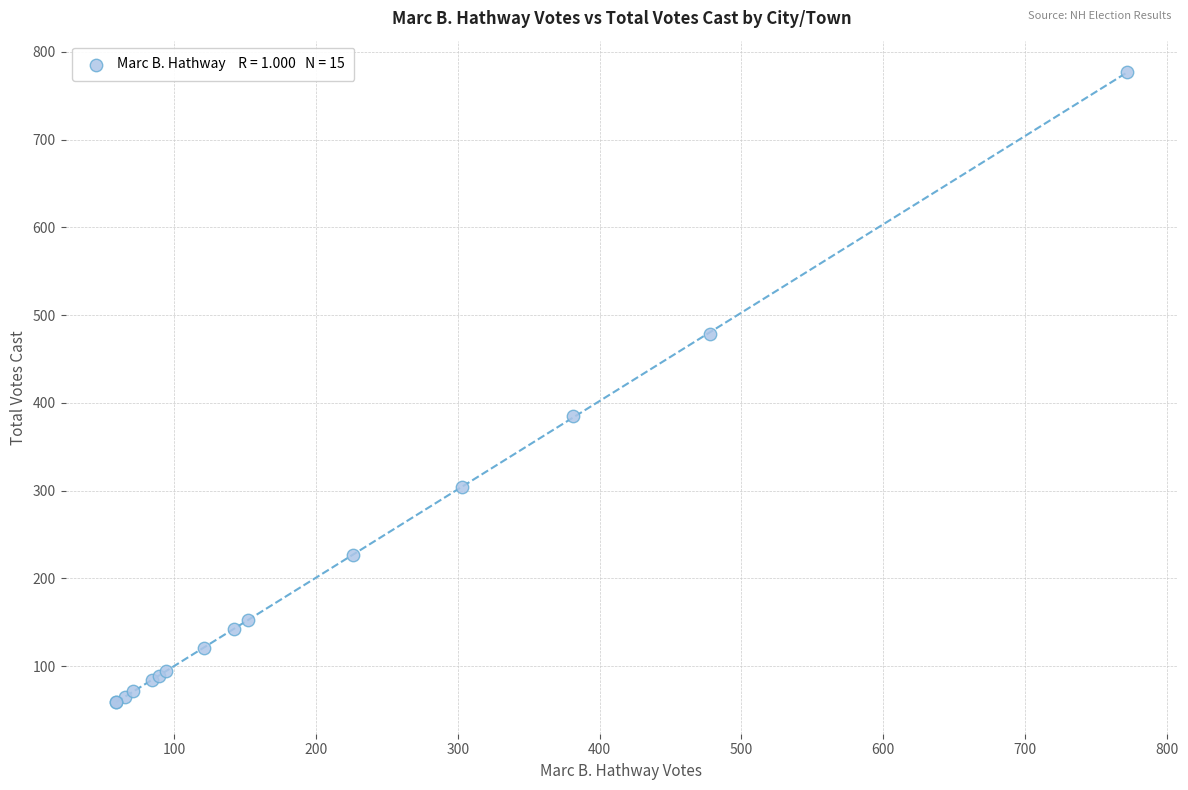

What Y value in the scatter plot is closest to 418?

385